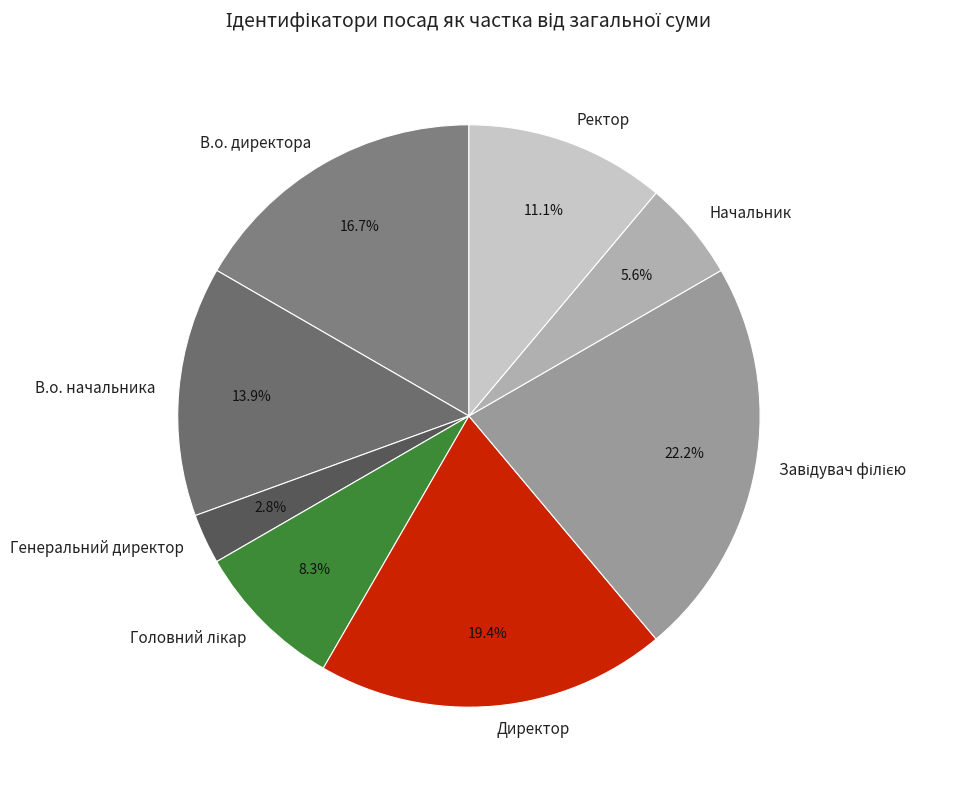

Does В.о. директора represent more than half of the total?

No